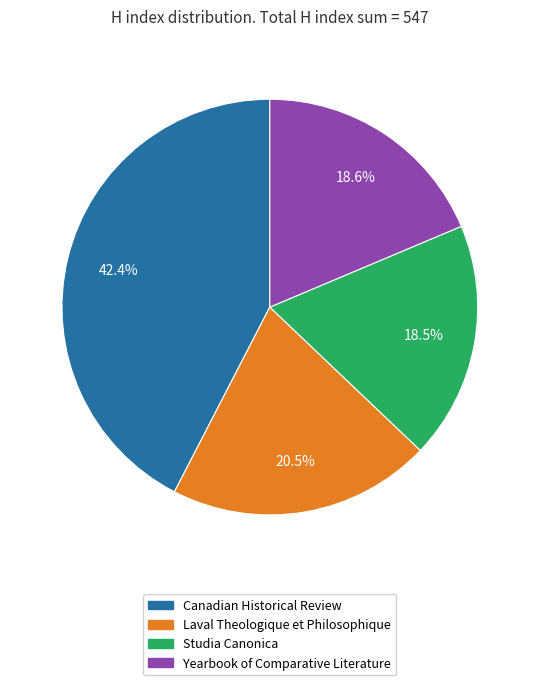

Approximately how many times larger is the value at Canadian Historical Review compared to Laval Theologique et Philosophique?

2.1